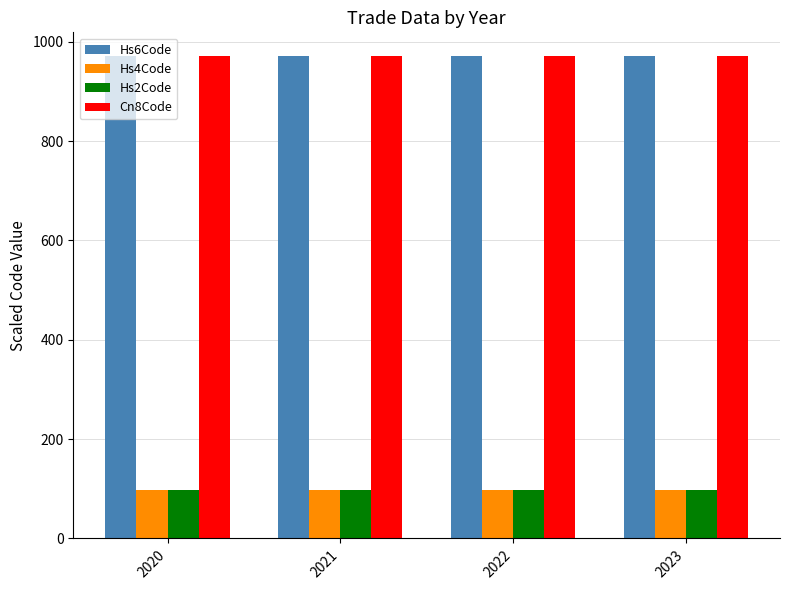

What is the spread (max minus min) of values at 2020?

873.4